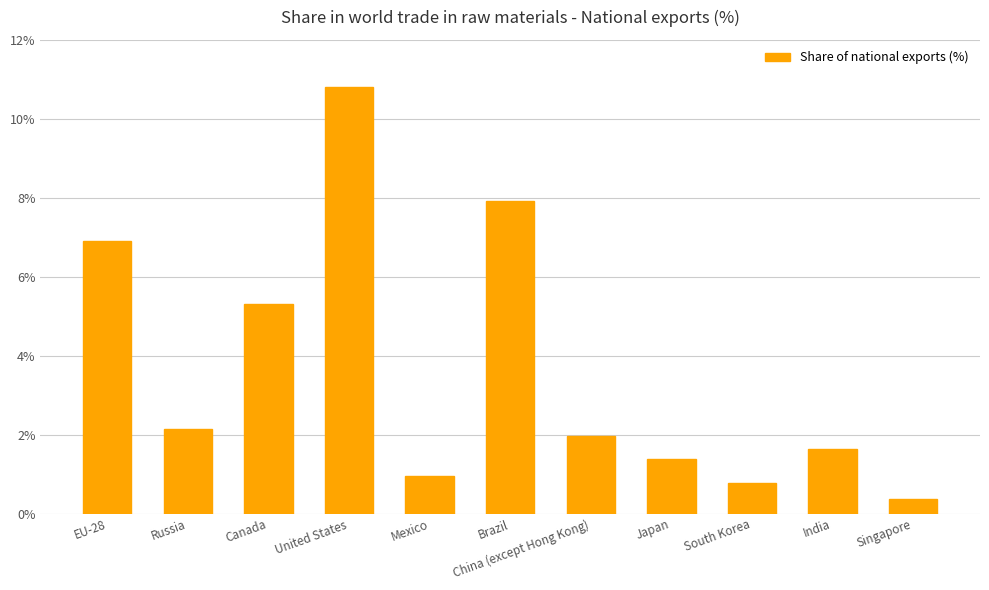

What is the maximum value shown in the chart?

10.8